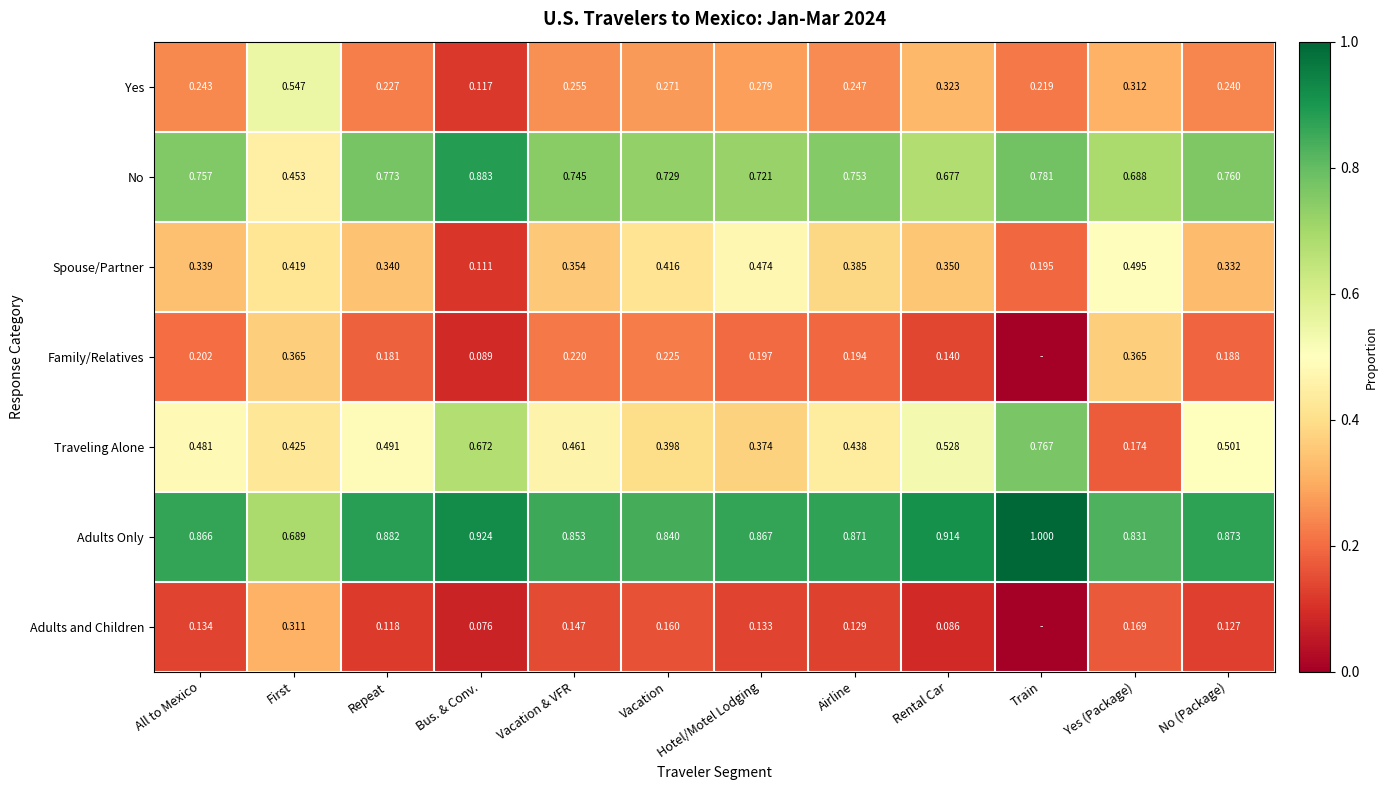

Which category has the highest value across all series?

Train